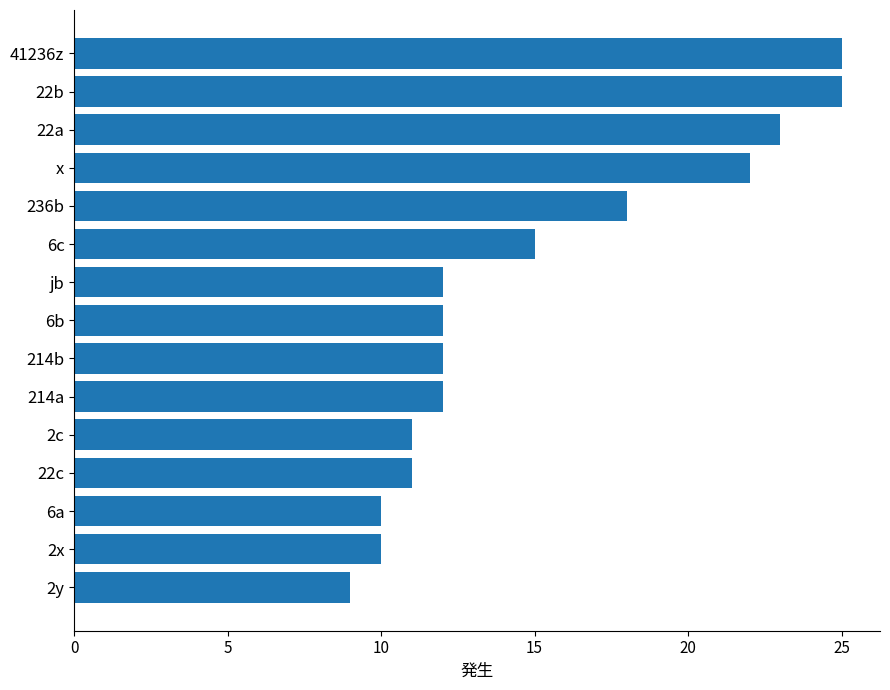

What is the average value?

15